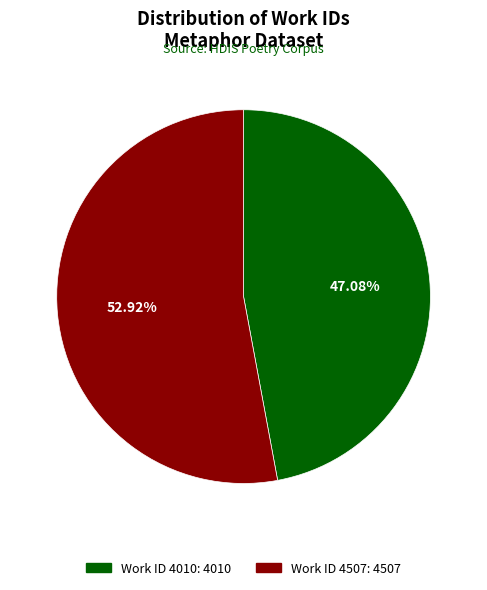

How many segments does this pie chart have?

2